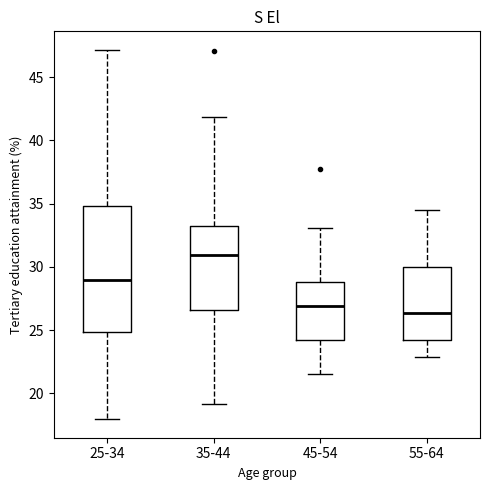

Where does the upper whisker of the box for 25-34 end on the y-axis? The values are not printed on the chart, so give them approximately, as read against the axis.

47.0